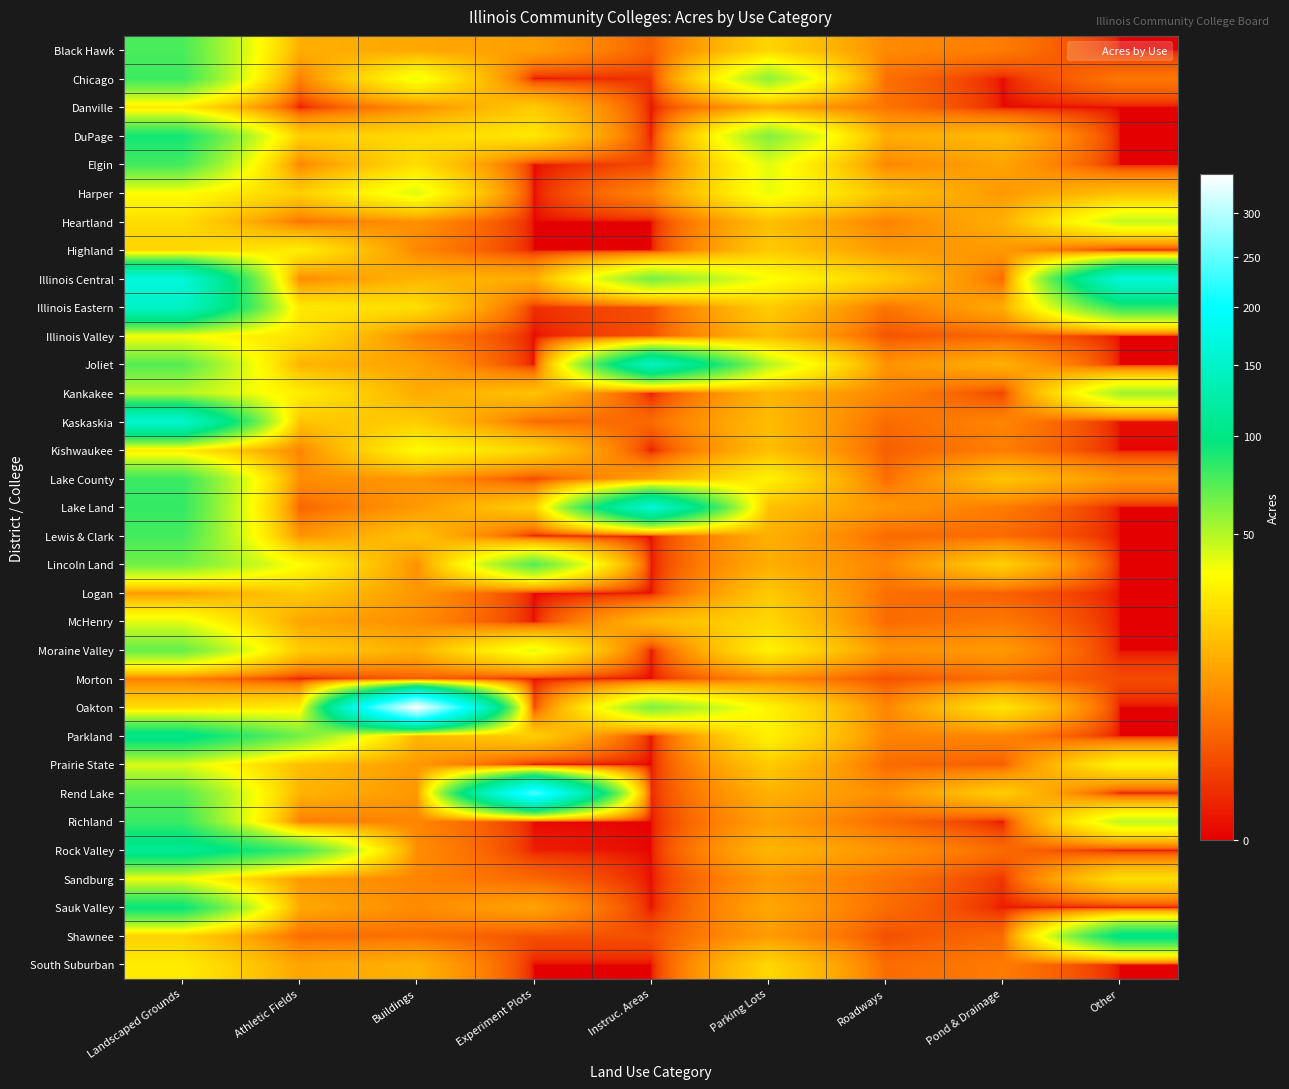

Reading left to right, what are all the values shown in this chart?

Black Hawk: Landscaped Grounds=75.2	Athletic Fields=13.9	Buildings=12.4	Experiment Plots=11.0	Instruc. Areas=3.0	Parking Lots=22.5	Roadways=7.7	Pond & Drainage=5.8	Other=0.0
Chicago: Landscaped Grounds=79.5	Athletic Fields=6.2	Buildings=38.6	Experiment Plots=0.0	Instruc. Areas=0.7	Parking Lots=58.0	Roadways=4.4	Pond & Drainage=0.0	Other=5.3
Danville: Landscaped Grounds=28.8	Athletic Fields=0.0	Buildings=8.3	Experiment Plots=20.0	Instruc. Areas=0.0	Parking Lots=12.4	Roadways=5.0	Pond & Drainage=0.0	Other=0.0
DuPage: Landscaped Grounds=91.2	Athletic Fields=20.8	Buildings=23.8	Experiment Plots=28.0	Instruc. Areas=0.0	Parking Lots=61.5	Roadways=13.5	Pond & Drainage=16.1	Other=0.0
Elgin: Landscaped Grounds=77.1	Athletic Fields=7.2	Buildings=25.1	Experiment Plots=0.0	Instruc. Areas=1.5	Parking Lots=40.6	Roadways=7.3	Pond & Drainage=11.7	Other=0.0
Harper: Landscaped Grounds=34.9	Athletic Fields=21.0	Buildings=41.4	Experiment Plots=0.0	Instruc. Areas=7.0	Parking Lots=38.9	Roadways=18.0	Pond & Drainage=10.0	Other=17.0
Heartland: Landscaped Grounds=24.6	Athletic Fields=5.0	Buildings=8.7	Experiment Plots=0.0	Instruc. Areas=0.0	Parking Lots=17.0	Roadways=6.6	Pond & Drainage=14.0	Other=46.0
Highland: Landscaped Grounds=22.7	Athletic Fields=30.0	Buildings=7.3	Experiment Plots=0.0	Instruc. Areas=0.0	Parking Lots=20.0	Roadways=10.0	Pond & Drainage=10.0	Other=0.0
Illinois Central: Landscaped Grounds=165.6	Athletic Fields=7.6	Buildings=15.0	Experiment Plots=13.4	Instruc. Areas=63.6	Parking Lots=36.1	Roadways=20.6	Pond & Drainage=4.1	Other=164.8
Illinois Eastern: Landscaped Grounds=147.9	Athletic Fields=28.0	Buildings=25.2	Experiment Plots=0.5	Instruc. Areas=2.0	Parking Lots=20.3	Roadways=4.9	Pond & Drainage=13.1	Other=84.0
Illinois Valley: Landscaped Grounds=36.0	Athletic Fields=26.0	Buildings=7.0	Experiment Plots=0.0	Instruc. Areas=2.0	Parking Lots=16.1	Roadways=2.2	Pond & Drainage=3.5	Other=0.0
Joliet: Landscaped Grounds=72.0	Athletic Fields=14.9	Buildings=11.5	Experiment Plots=0.0	Instruc. Areas=143.9	Parking Lots=49.5	Roadways=8.9	Pond & Drainage=13.9	Other=0.0
Kankakee: Landscaped Grounds=49.2	Athletic Fields=29.5	Buildings=13.0	Experiment Plots=18.0	Instruc. Areas=0.0	Parking Lots=15.1	Roadways=7.0	Pond & Drainage=1.3	Other=53.9
Kaskaskia: Landscaped Grounds=156.4	Athletic Fields=18.5	Buildings=20.3	Experiment Plots=4.0	Instruc. Areas=4.0	Parking Lots=16.5	Roadways=4.1	Pond & Drainage=7.0	Other=0.0
Kishwaukee: Landscaped Grounds=28.8	Athletic Fields=7.0	Buildings=34.0	Experiment Plots=22.3	Instruc. Areas=0.0	Parking Lots=17.2	Roadways=3.0	Pond & Drainage=6.0	Other=0.0
Lake County: Landscaped Grounds=80.0	Athletic Fields=8.3	Buildings=9.4	Experiment Plots=1.5	Instruc. Areas=12.0	Parking Lots=31.1	Roadways=4.3	Pond & Drainage=18.1	Other=9.2
Lake Land: Landscaped Grounds=81.5	Athletic Fields=3.5	Buildings=9.8	Experiment Plots=21.0	Instruc. Areas=159.3	Parking Lots=17.4	Roadways=9.4	Pond & Drainage=5.8	Other=0.0
Lewis & Clark: Landscaped Grounds=77.0	Athletic Fields=9.0	Buildings=18.0	Experiment Plots=0.0	Instruc. Areas=0.0	Parking Lots=14.0	Roadways=4.0	Pond & Drainage=4.0	Other=0.0
Lincoln Land: Landscaped Grounds=65.0	Athletic Fields=34.6	Buildings=8.4	Experiment Plots=72.0	Instruc. Areas=0.0	Parking Lots=13.6	Roadways=7.0	Pond & Drainage=21.1	Other=0.0
Logan: Landscaped Grounds=10.6	Athletic Fields=19.8	Buildings=9.6	Experiment Plots=0.0	Instruc. Areas=0.0	Parking Lots=19.8	Roadways=4.5	Pond & Drainage=3.1	Other=0.0
McHenry: Landscaped Grounds=40.0	Athletic Fields=12.0	Buildings=8.0	Experiment Plots=0.0	Instruc. Areas=16.0	Parking Lots=23.0	Roadways=4.0	Pond & Drainage=5.5	Other=0.0
Moraine Valley: Landscaped Grounds=68.0	Athletic Fields=20.0	Buildings=14.0	Experiment Plots=40.0	Instruc. Areas=0.0	Parking Lots=31.0	Roadways=9.0	Pond & Drainage=10.0	Other=0.0
Morton: Landscaped Grounds=6.1	Athletic Fields=0.0	Buildings=2.7	Experiment Plots=0.0	Instruc. Areas=0.0	Parking Lots=7.3	Roadways=2.1	Pond & Drainage=4.4	Other=1.7
Oakton: Landscaped Grounds=24.5	Athletic Fields=30.0	Buildings=348.0	Experiment Plots=1.7	Instruc. Areas=62.0	Parking Lots=31.8	Roadways=7.0	Pond & Drainage=27.0	Other=0.0
Parkland: Landscaped Grounds=104.5	Athletic Fields=65.0	Buildings=15.2	Experiment Plots=21.0	Instruc. Areas=0.0	Parking Lots=31.2	Roadways=7.0	Pond & Drainage=7.0	Other=0.0
Prairie State: Landscaped Grounds=42.0	Athletic Fields=17.0	Buildings=10.0	Experiment Plots=0.0	Instruc. Areas=0.0	Parking Lots=20.0	Roadways=4.0	Pond & Drainage=3.0	Other=32.0
Rend Lake: Landscaped Grounds=72.0	Athletic Fields=14.8	Buildings=9.7	Experiment Plots=238.5	Instruc. Areas=0.3	Parking Lots=14.3	Roadways=8.3	Pond & Drainage=20.7	Other=0.0
Richland: Landscaped Grounds=80.0	Athletic Fields=6.0	Buildings=7.0	Experiment Plots=0.0	Instruc. Areas=0.0	Parking Lots=11.0	Roadways=4.0	Pond & Drainage=0.0	Other=47.0
Rock Valley: Landscaped Grounds=111.5	Athletic Fields=78.0	Buildings=8.2	Experiment Plots=0.2	Instruc. Areas=0.0	Parking Lots=15.4	Roadways=9.0	Pond & Drainage=4.0	Other=0.0
Sandburg: Landscaped Grounds=37.9	Athletic Fields=10.0	Buildings=6.9	Experiment Plots=3.8	Instruc. Areas=0.0	Parking Lots=9.9	Roadways=5.0	Pond & Drainage=0.8	Other=25.4
Sauk Valley: Landscaped Grounds=95.5	Athletic Fields=12.6	Buildings=7.8	Experiment Plots=11.7	Instruc. Areas=0.0	Parking Lots=12.5	Roadways=4.2	Pond & Drainage=0.1	Other=0.0
Shawnee: Landscaped Grounds=21.4	Athletic Fields=4.2	Buildings=4.5	Experiment Plots=2.0	Instruc. Areas=2.0	Parking Lots=10.2	Roadways=1.9	Pond & Drainage=4.0	Other=102.7
South Suburban: Landscaped Grounds=29.1	Athletic Fields=11.9	Buildings=14.4	Experiment Plots=0.0	Instruc. Areas=0.0	Parking Lots=23.3	Roadways=4.1	Pond & Drainage=5.8	Other=0.0